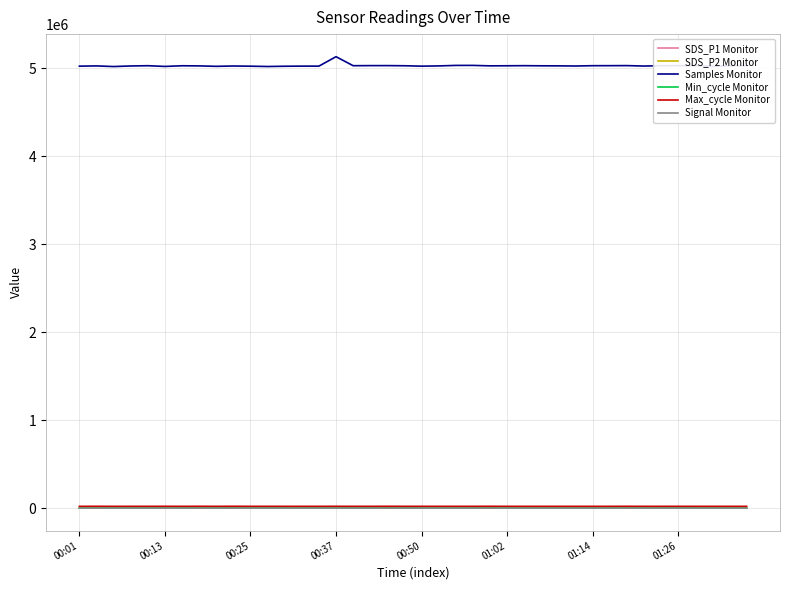

What is the maximum value for Min_cycle Monitor?

28.0